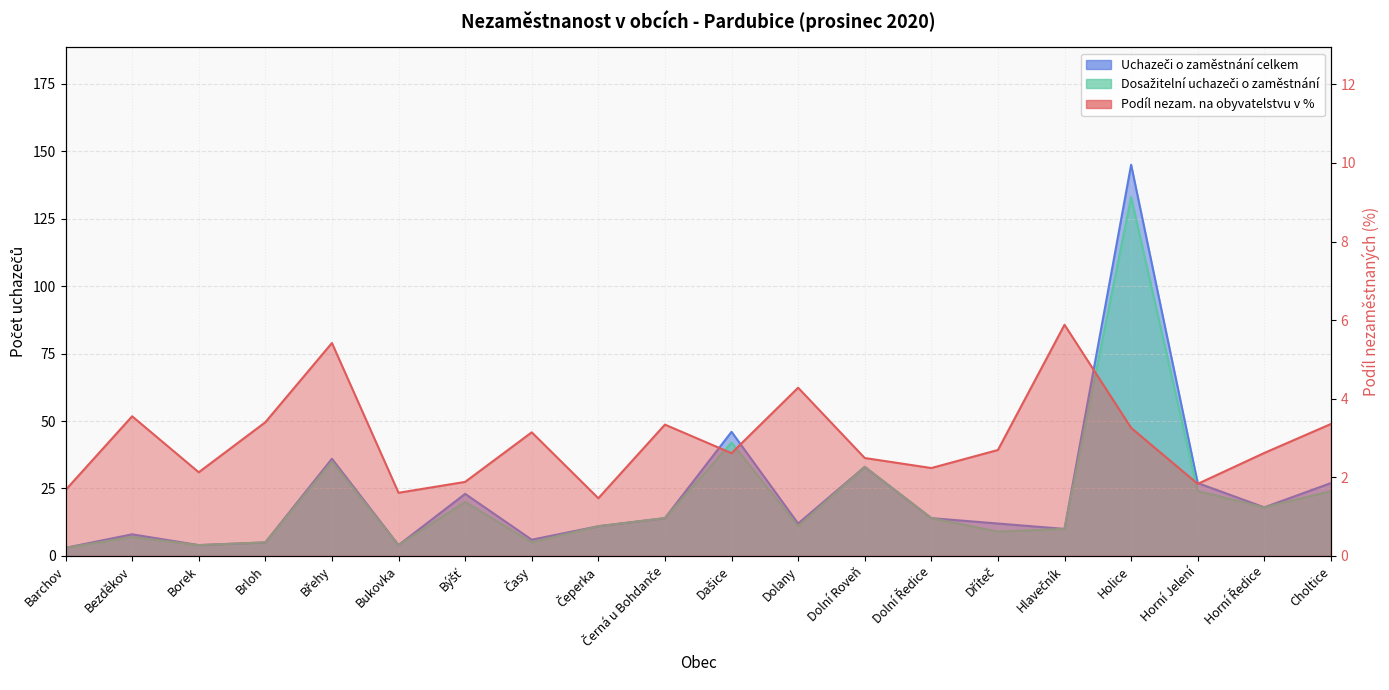

True or false: Uchazeči o zaměstnání celkem has a value of 14.0 at Černá u Bohdanče.

True